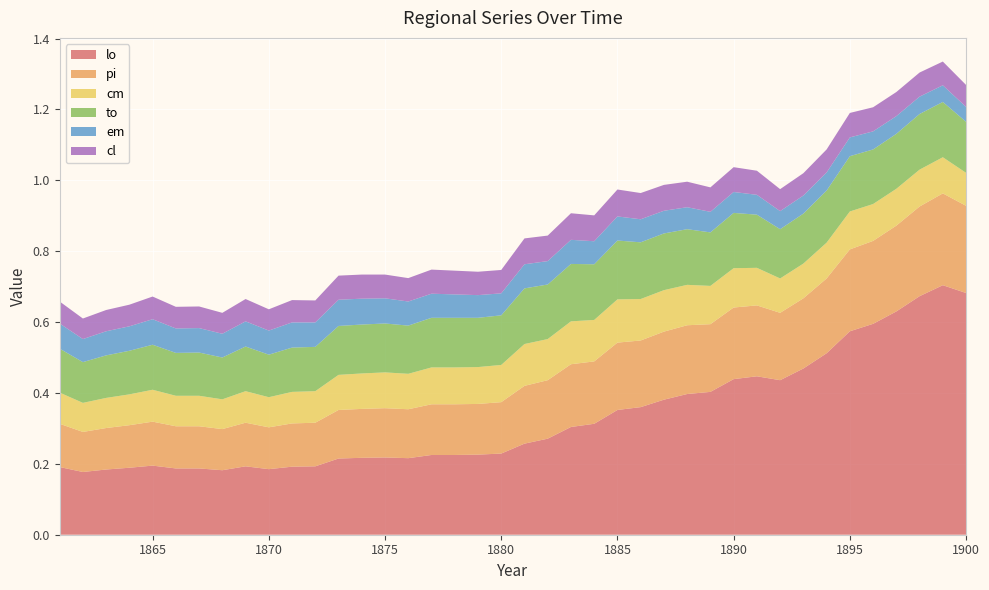

Reading right to left, transcribe all the data shown in this chart.

lo: 1900=0.7	1899=0.7	1898=0.7	1897=0.6	1896=0.6	1895=0.6	1894=0.5	1893=0.5	1892=0.4	1891=0.4	1890=0.4	1889=0.4	1888=0.4	1887=0.4	1886=0.4	1885=0.4	1884=0.3	1883=0.3	1882=0.3	1881=0.3	1880=0.2	1879=0.2	1878=0.2	1877=0.2	1876=0.2	1875=0.2	1874=0.2	1873=0.2	1872=0.2	1871=0.2	1870=0.2	1869=0.2	1868=0.2	1867=0.2	1866=0.2	1865=0.2	1864=0.2	1863=0.2	1862=0.2	1861=0.2
pi: 1900=0.2	1899=0.3	1898=0.3	1897=0.2	1896=0.2	1895=0.2	1894=0.2	1893=0.2	1892=0.2	1891=0.2	1890=0.2	1889=0.2	1888=0.2	1887=0.2	1886=0.2	1885=0.2	1884=0.2	1883=0.2	1882=0.2	1881=0.2	1880=0.1	1879=0.1	1878=0.1	1877=0.1	1876=0.1	1875=0.1	1874=0.1	1873=0.1	1872=0.1	1871=0.1	1870=0.1	1869=0.1	1868=0.1	1867=0.1	1866=0.1	1865=0.1	1864=0.1	1863=0.1	1862=0.1	1861=0.1
cm: 1900=0.1	1899=0.1	1898=0.1	1897=0.1	1896=0.1	1895=0.1	1894=0.1	1893=0.1	1892=0.1	1891=0.1	1890=0.1	1889=0.1	1888=0.1	1887=0.1	1886=0.1	1885=0.1	1884=0.1	1883=0.1	1882=0.1	1881=0.1	1880=0.1	1879=0.1	1878=0.1	1877=0.1	1876=0.1	1875=0.1	1874=0.1	1873=0.1	1872=0.1	1871=0.1	1870=0.1	1869=0.1	1868=0.1	1867=0.1	1866=0.1	1865=0.1	1864=0.1	1863=0.1	1862=0.1	1861=0.1
to: 1900=0.1	1899=0.2	1898=0.2	1897=0.2	1896=0.2	1895=0.2	1894=0.1	1893=0.1	1892=0.1	1891=0.1	1890=0.2	1889=0.2	1888=0.2	1887=0.2	1886=0.2	1885=0.2	1884=0.2	1883=0.2	1882=0.2	1881=0.2	1880=0.1	1879=0.1	1878=0.1	1877=0.1	1876=0.1	1875=0.1	1874=0.1	1873=0.1	1872=0.1	1871=0.1	1870=0.1	1869=0.1	1868=0.1	1867=0.1	1866=0.1	1865=0.1	1864=0.1	1863=0.1	1862=0.1	1861=0.1
em: 1900=0.0	1899=0.0	1898=0.0	1897=0.1	1896=0.1	1895=0.1	1894=0.1	1893=0.1	1892=0.1	1891=0.1	1890=0.1	1889=0.1	1888=0.1	1887=0.1	1886=0.1	1885=0.1	1884=0.1	1883=0.1	1882=0.1	1881=0.1	1880=0.1	1879=0.1	1878=0.1	1877=0.1	1876=0.1	1875=0.1	1874=0.1	1873=0.1	1872=0.1	1871=0.1	1870=0.1	1869=0.1	1868=0.1	1867=0.1	1866=0.1	1865=0.1	1864=0.1	1863=0.1	1862=0.1	1861=0.1
cl: 1900=0.1	1899=0.1	1898=0.1	1897=0.1	1896=0.1	1895=0.1	1894=0.1	1893=0.1	1892=0.1	1891=0.1	1890=0.1	1889=0.1	1888=0.1	1887=0.1	1886=0.1	1885=0.1	1884=0.1	1883=0.1	1882=0.1	1881=0.1	1880=0.1	1879=0.1	1878=0.1	1877=0.1	1876=0.1	1875=0.1	1874=0.1	1873=0.1	1872=0.1	1871=0.1	1870=0.1	1869=0.1	1868=0.1	1867=0.1	1866=0.1	1865=0.1	1864=0.1	1863=0.1	1862=0.1	1861=0.1